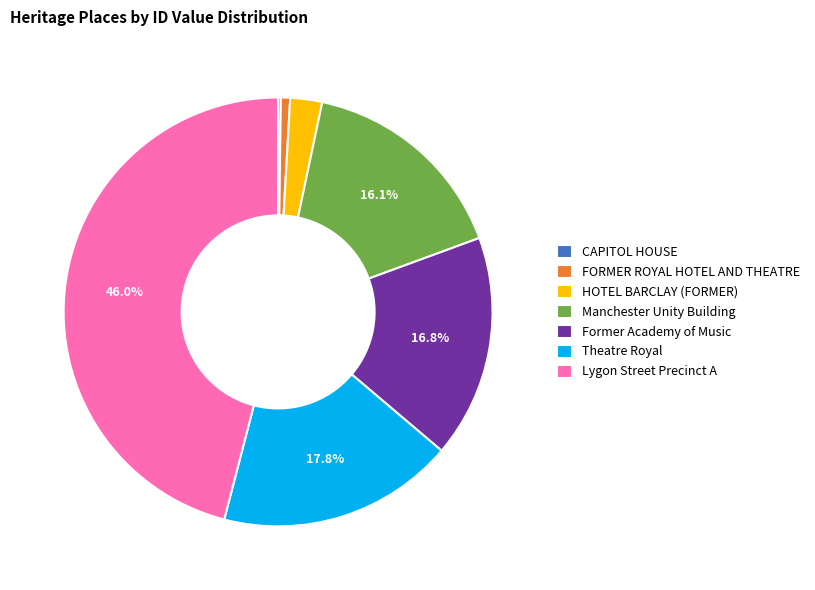

Which has a higher value, Former Academy of Music or FORMER ROYAL HOTEL AND THEATRE?

Former Academy of Music